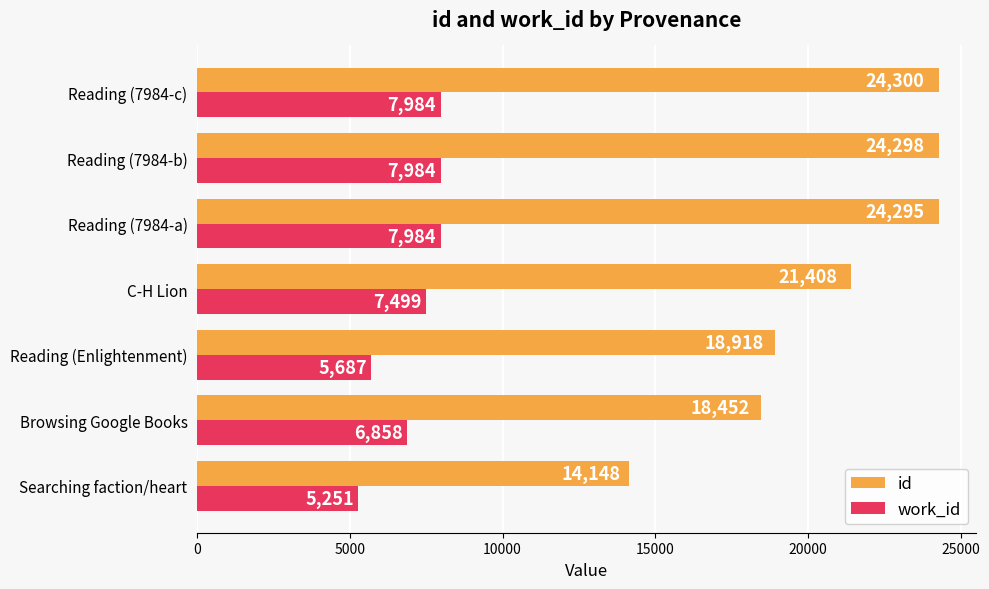

True or false: id has a value of 18452 at Browsing Google Books.

True